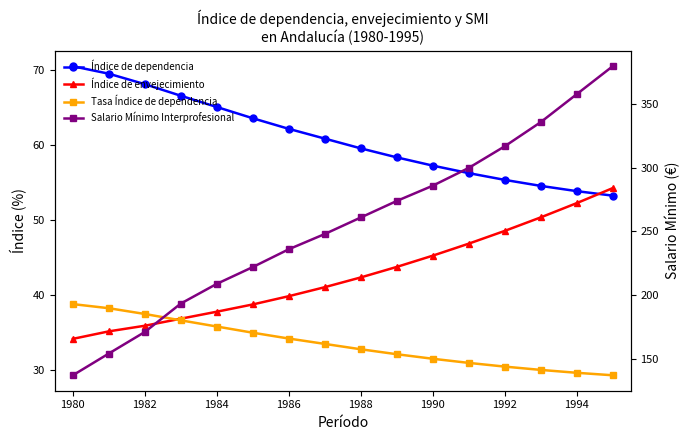

The value of Índice de dependencia at 1992 is 55.3. True or false?

True